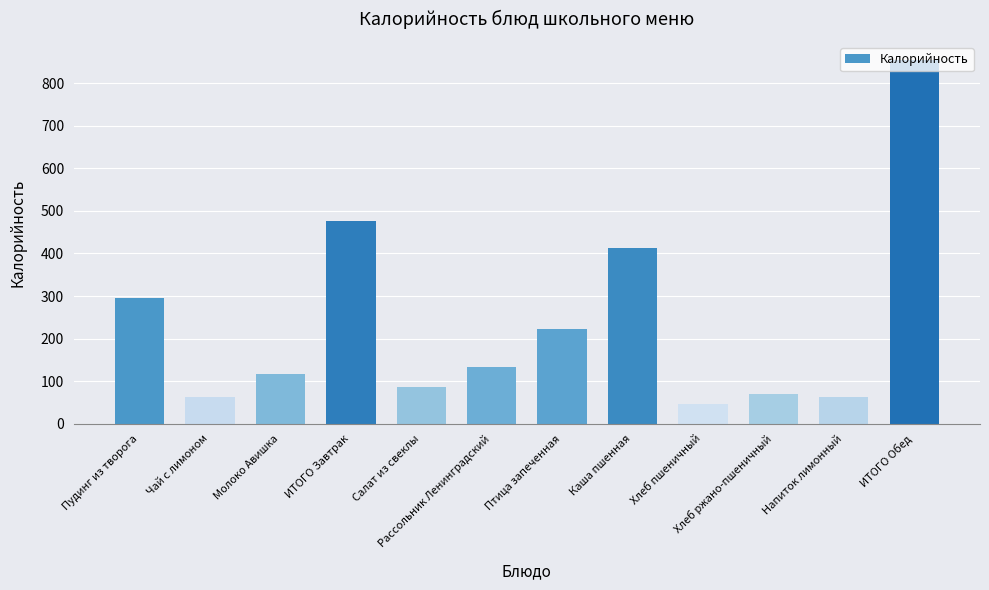

What is the difference between the values at Хлеб ржано-пшеничный and ИТОГО Обед?

784.4